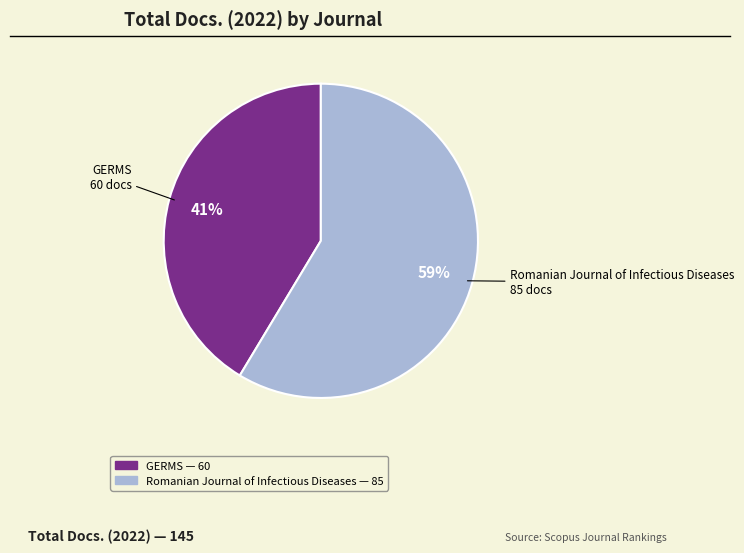

True or false: GERMS accounts for 50% of the total.

False